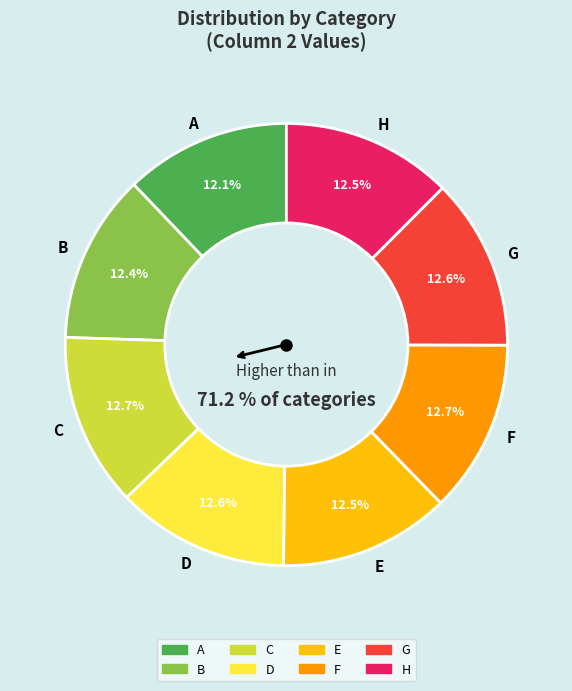

How many slices are in this pie chart?

8